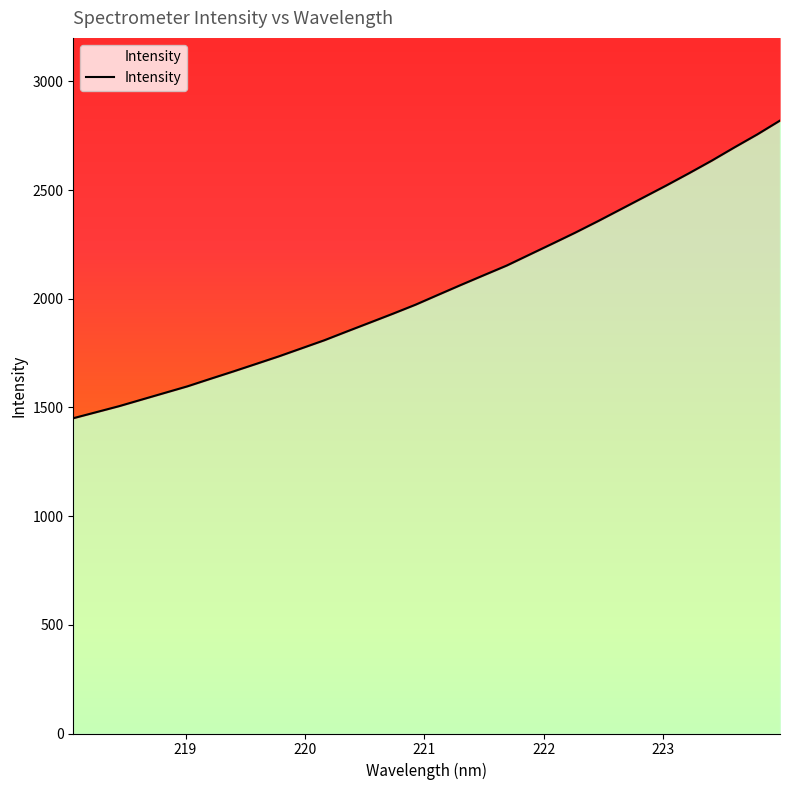

True or false: there are more than 2 points higher than both neighbors.

False